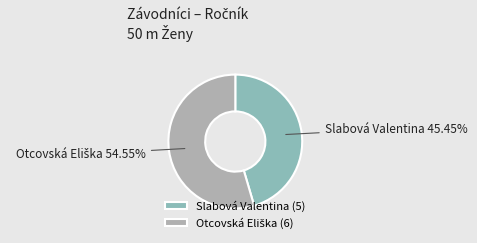

Does Slabová Valentina account for over 50% of the chart?

No